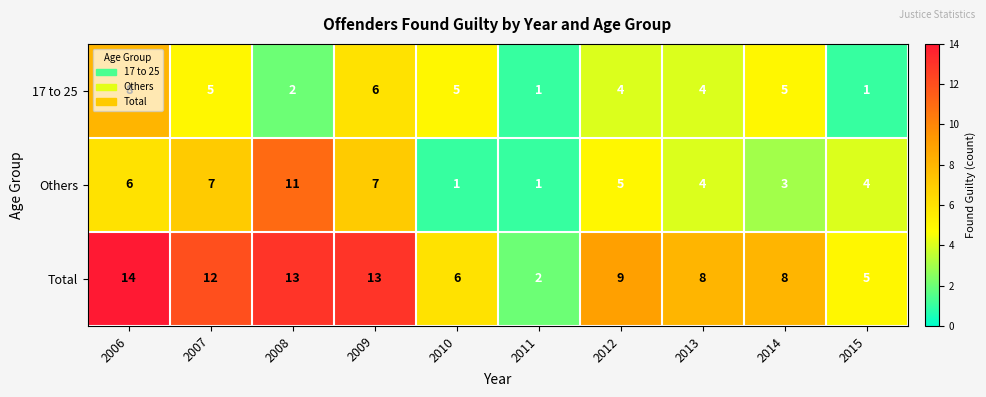

At 2012, list the series in order from smallest to largest.

17 to 25, Others, Total